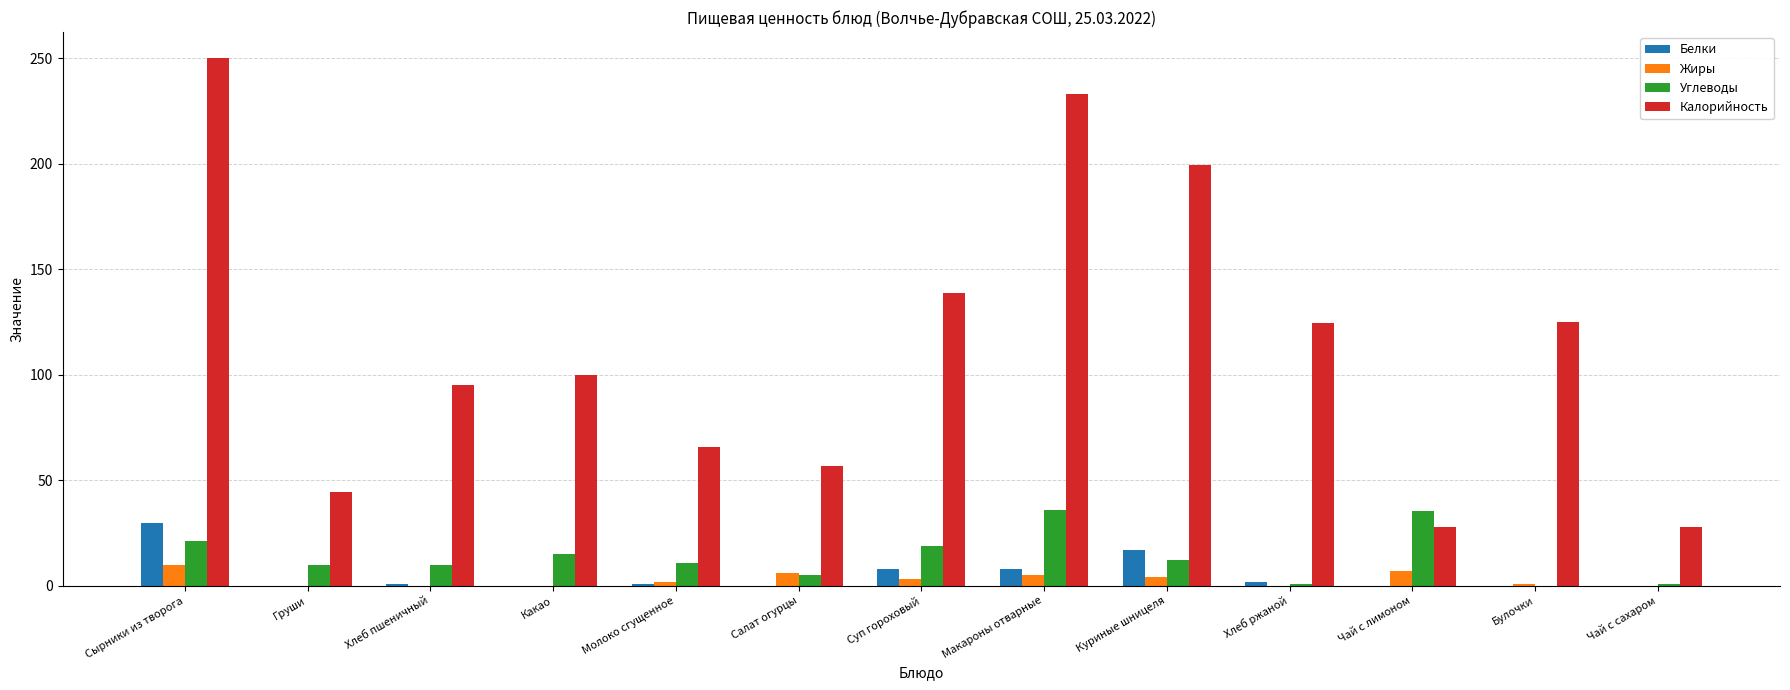

True or false: Калорийность has a value of 21.8 at Молоко сгущенное.

False